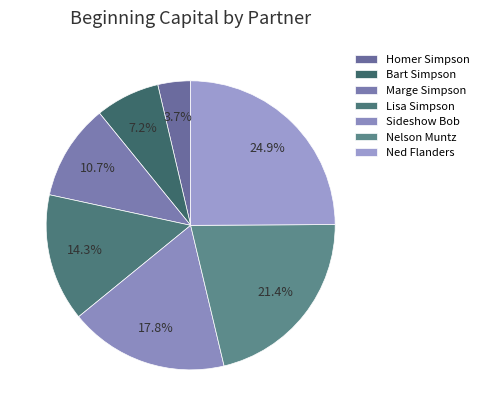

Is it true that Marge Simpson is 1% of the pie?

False